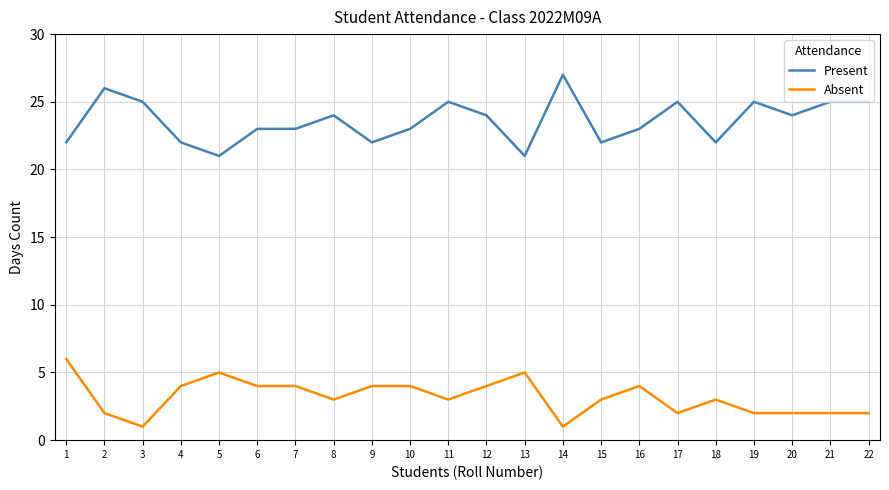

The Present series shows 22 at 4. True or false?

True